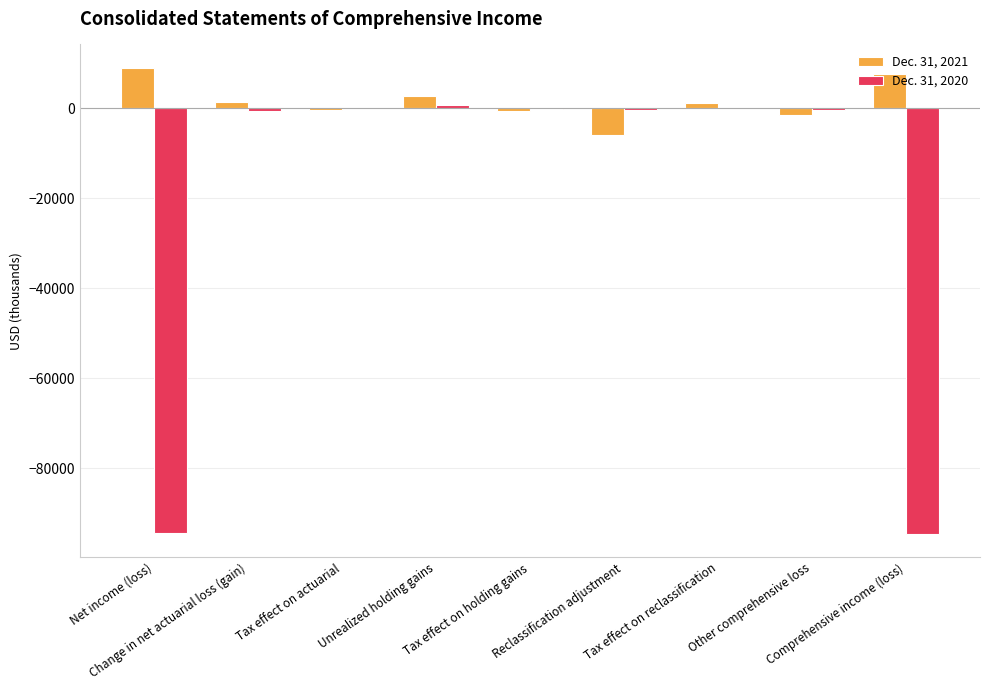

What is the sum of all Dec. 31, 2020 values?

-189617